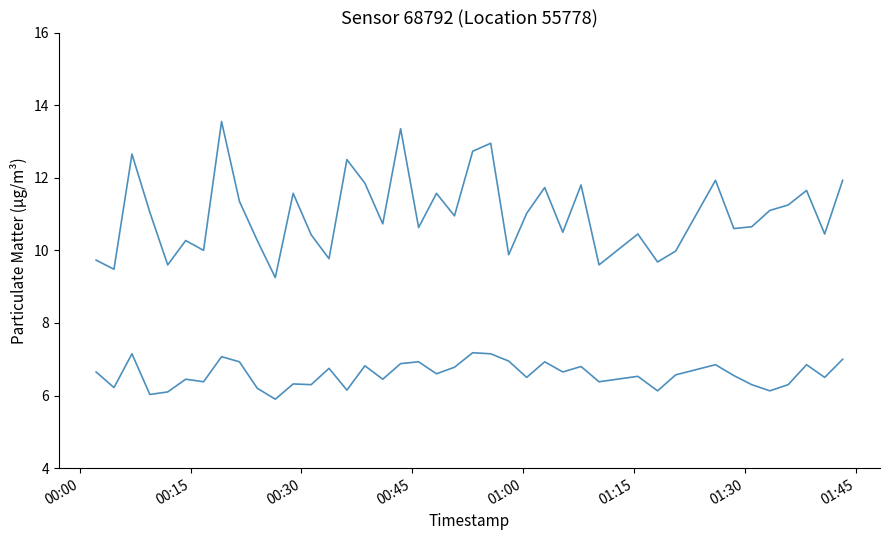

How many lines are shown in the chart?

2